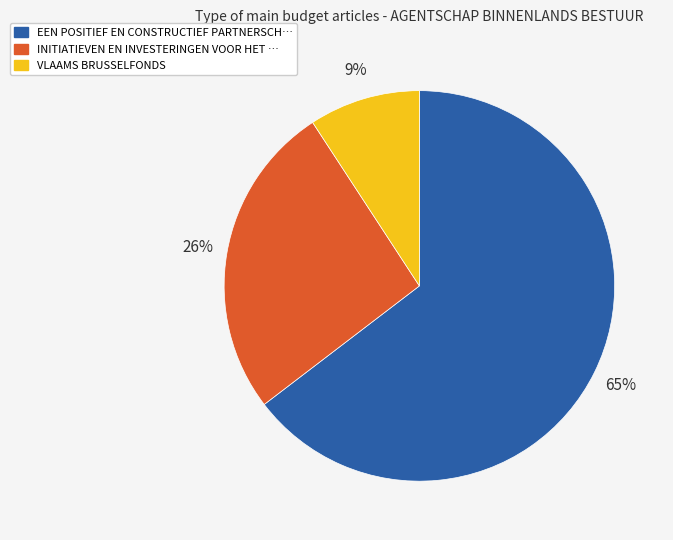

Does any single category account for the majority?

Yes